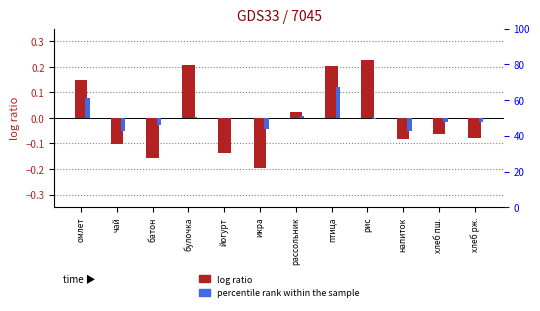

Which series has the largest range (max minus min)?

log ratio